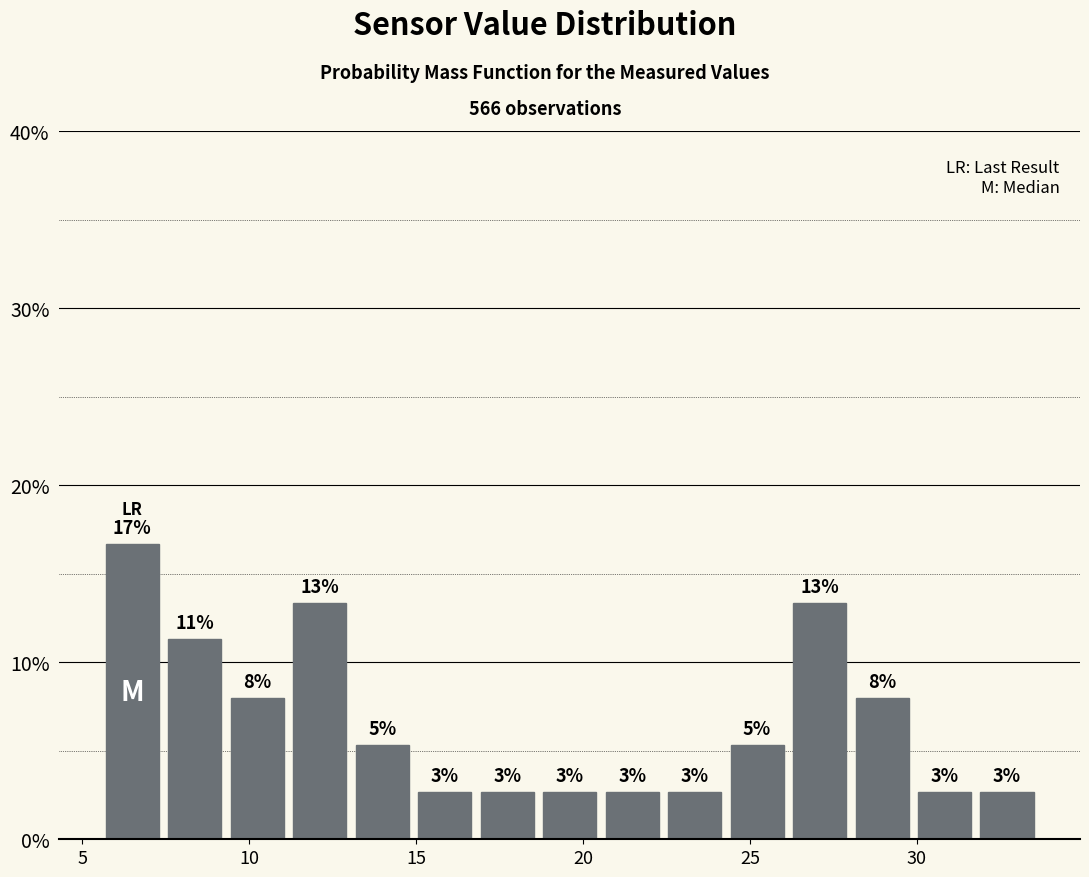

Around what value on the x-axis is the tallest bar? Give the approximate position of its centre, as read against the axis.

6.5